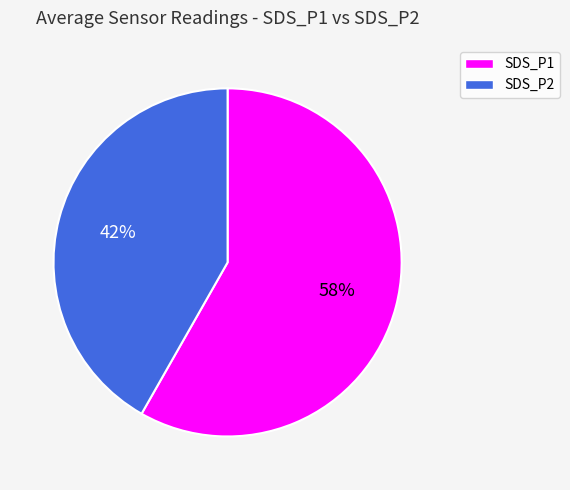

Between SDS_P1 and SDS_P2, which is larger?

SDS_P1